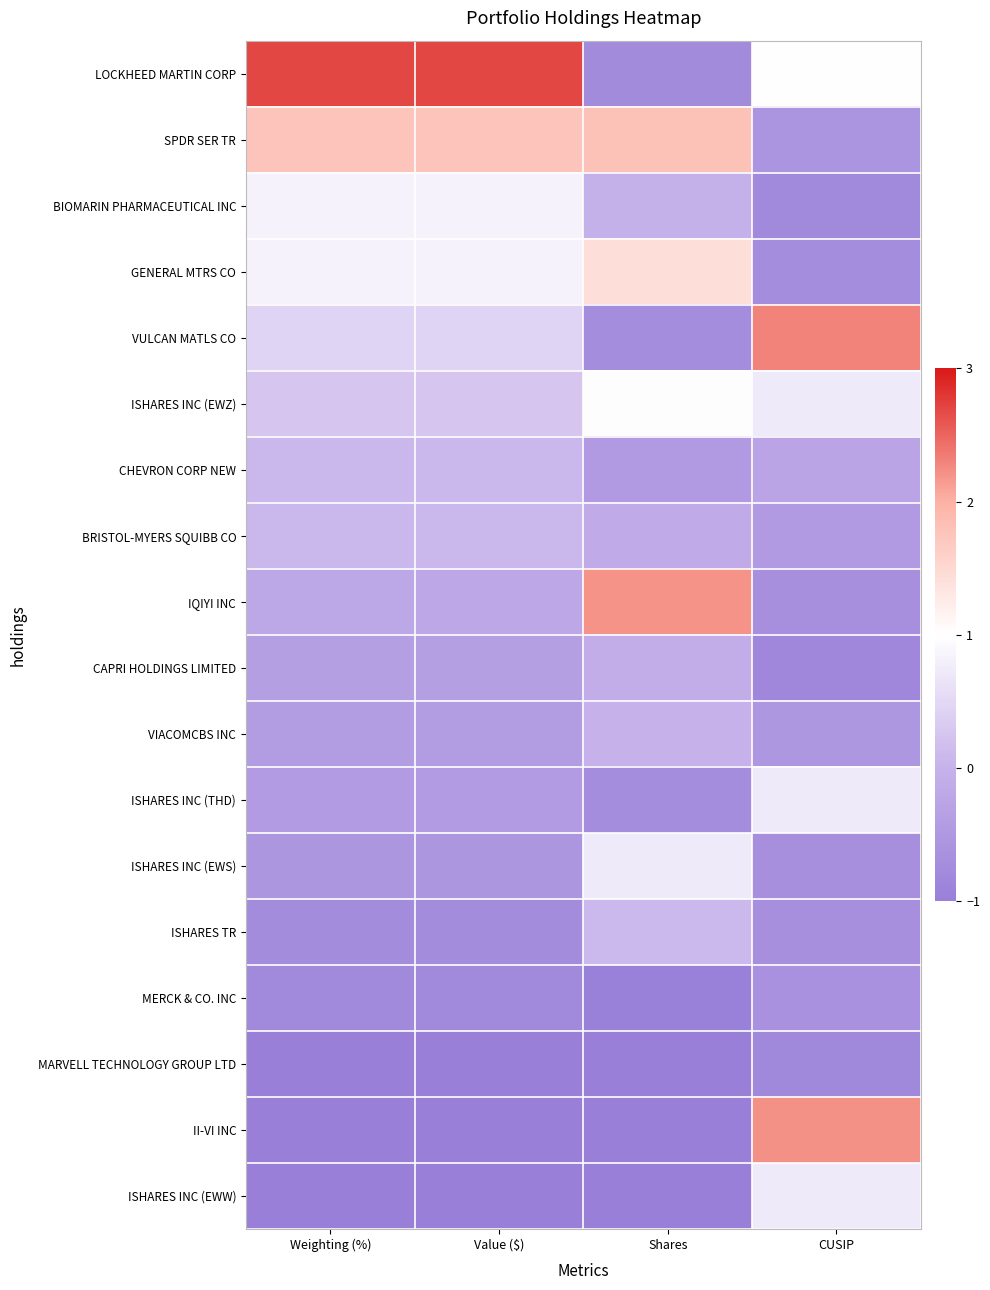

Reading left to right, extract all data points from this chart.

LOCKHEED MARTIN CORP: Weighting (%)=2.7	Value ($)=2.7	Shares=-0.8	CUSIP=1.0
SPDR SER TR: Weighting (%)=1.8	Value ($)=1.8	Shares=1.8	CUSIP=-0.6
BIOMARIN PHARMACEUTICAL INC: Weighting (%)=0.8	Value ($)=0.8	Shares=-0.0	CUSIP=-0.8
GENERAL MTRS CO: Weighting (%)=0.8	Value ($)=0.8	Shares=1.4	CUSIP=-0.7
VULCAN MATLS CO: Weighting (%)=0.4	Value ($)=0.4	Shares=-0.7	CUSIP=2.3
ISHARES INC (EWZ): Weighting (%)=0.3	Value ($)=0.3	Shares=1.0	CUSIP=0.7
CHEVRON CORP NEW: Weighting (%)=0.1	Value ($)=0.1	Shares=-0.5	CUSIP=-0.3
BRISTOL-MYERS SQUIBB CO: Weighting (%)=0.1	Value ($)=0.1	Shares=-0.1	CUSIP=-0.5
IQIYI INC: Weighting (%)=-0.2	Value ($)=-0.2	Shares=2.2	CUSIP=-0.7
CAPRI HOLDINGS LIMITED: Weighting (%)=-0.4	Value ($)=-0.4	Shares=-0.1	CUSIP=-0.8
VIACOMCBS INC: Weighting (%)=-0.4	Value ($)=-0.4	Shares=-0.0	CUSIP=-0.5
ISHARES INC (THD): Weighting (%)=-0.4	Value ($)=-0.4	Shares=-0.7	CUSIP=0.7
ISHARES INC (EWS): Weighting (%)=-0.5	Value ($)=-0.5	Shares=0.7	CUSIP=-0.7
ISHARES TR: Weighting (%)=-0.7	Value ($)=-0.7	Shares=0.1	CUSIP=-0.7
MERCK & CO. INC: Weighting (%)=-0.8	Value ($)=-0.8	Shares=-1.0	CUSIP=-0.6
MARVELL TECHNOLOGY GROUP LTD: Weighting (%)=-1.1	Value ($)=-1.1	Shares=-1.0	CUSIP=-0.8
II-VI INC: Weighting (%)=-1.1	Value ($)=-1.1	Shares=-1.2	CUSIP=2.2
ISHARES INC (EWW): Weighting (%)=-1.2	Value ($)=-1.2	Shares=-1.2	CUSIP=0.7